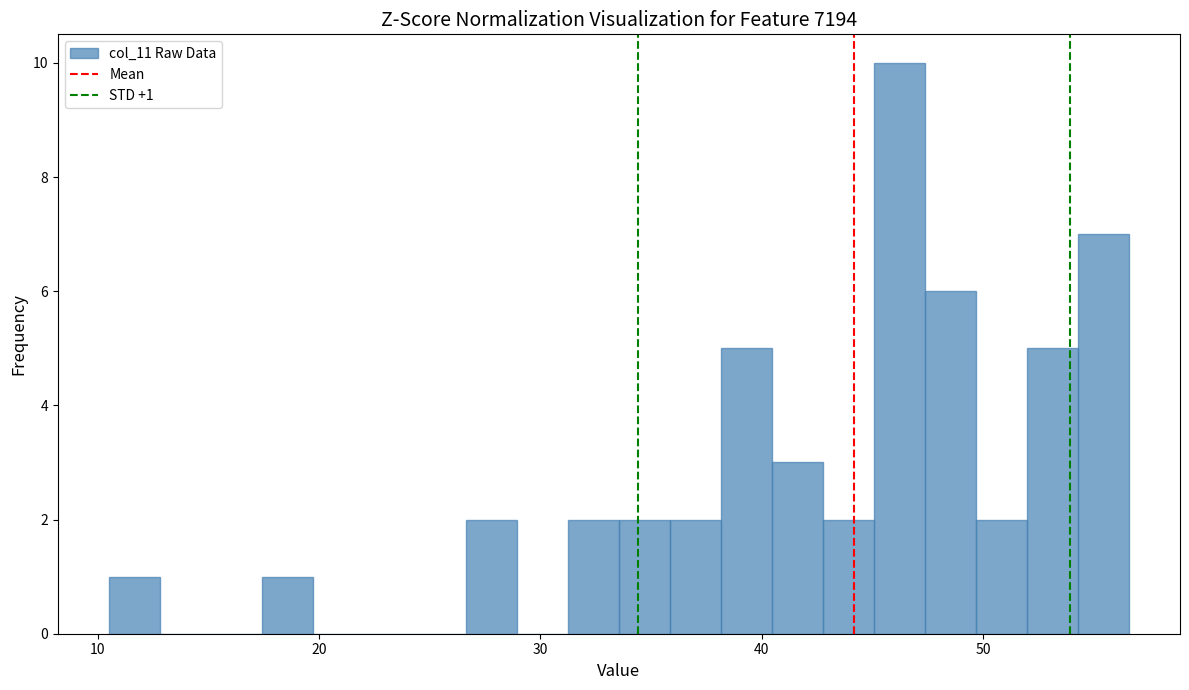

Around what value on the x-axis is the tallest bar? Give the approximate position of its centre, as read against the axis.

46